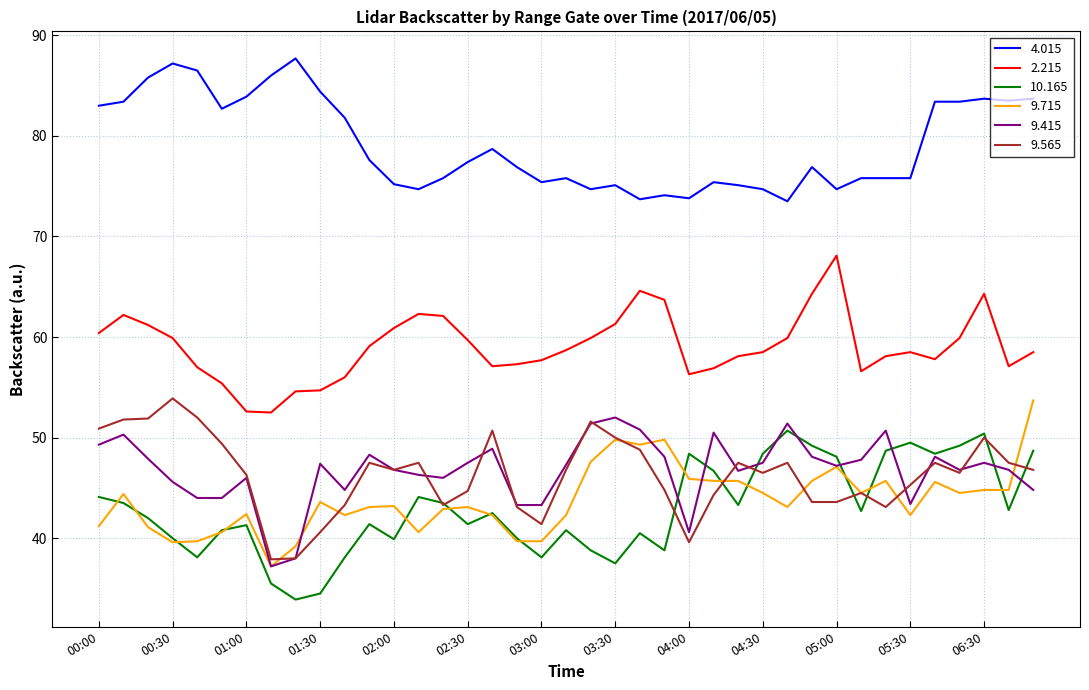

What is the lowest value of the 9.415 series?

37.2